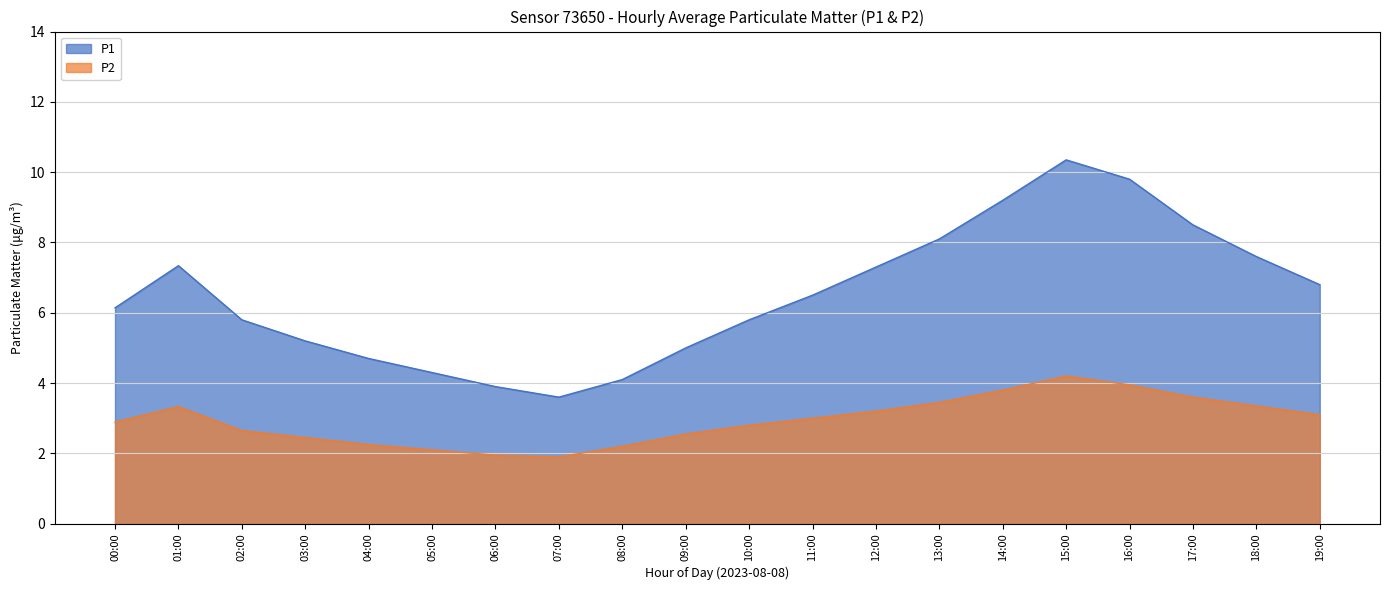

List the series in order of their peak value, highest first.

P1, P2